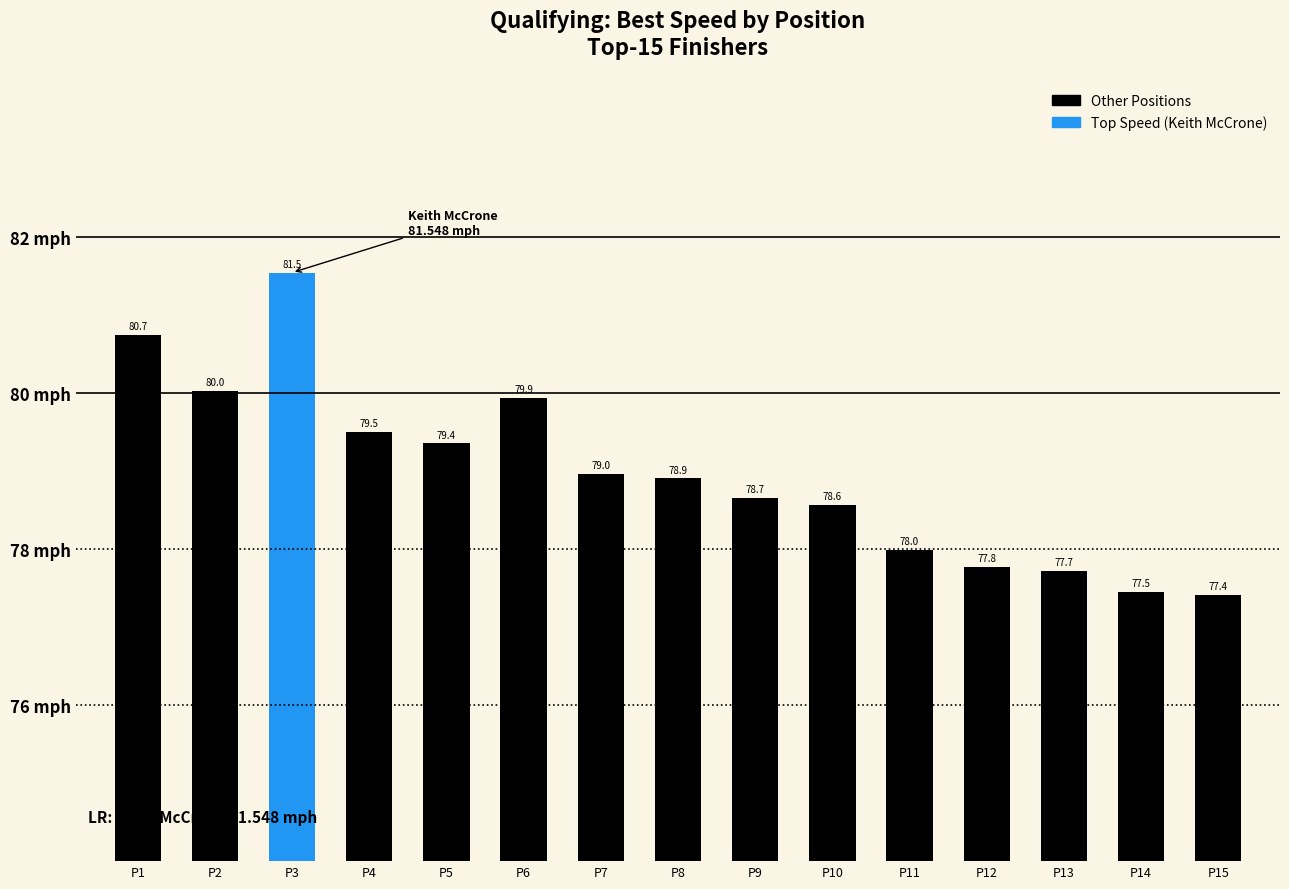

Rank the categories by value from highest to lowest.

P3, P1, P2, P6, P4, P5, P7, P8, P9, P10, P11, P12, P13, P14, P15